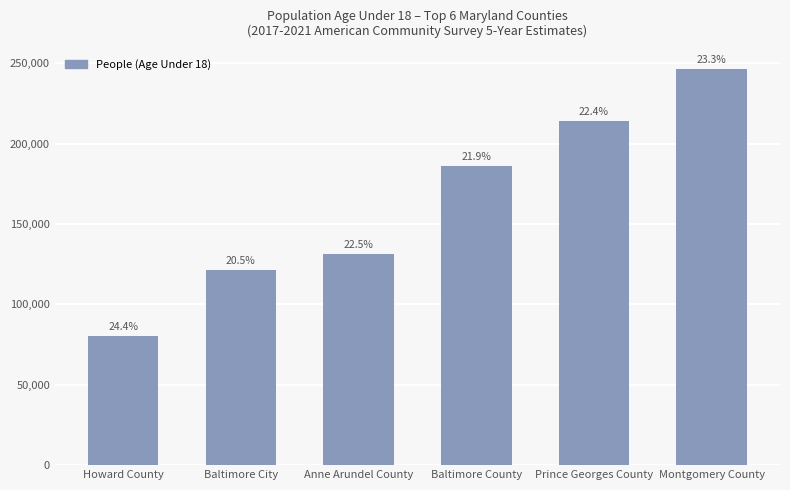

Reading right to left, list all the values displayed in this chart.

246358	214103	185968	131196	121556	80472